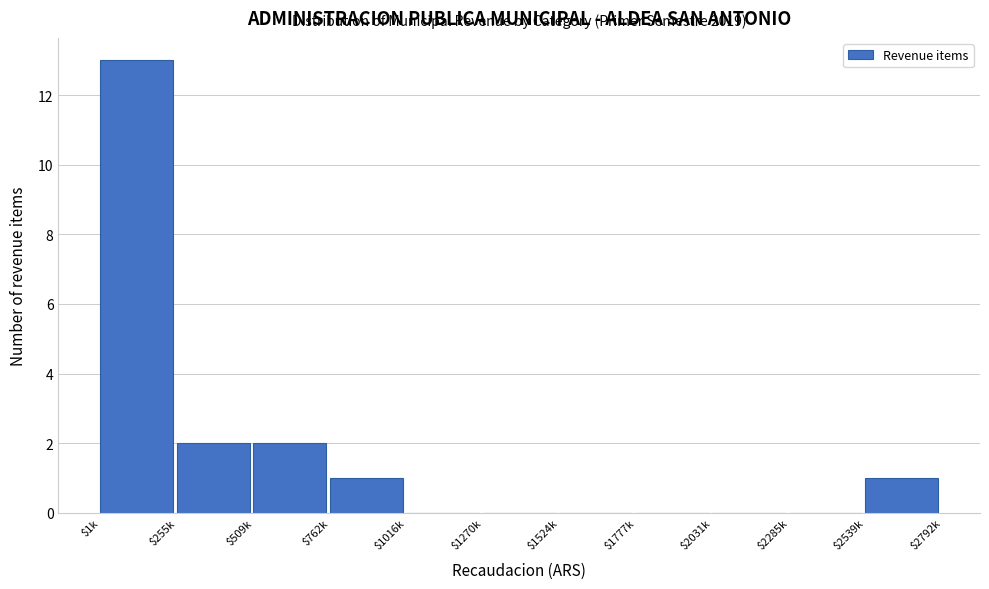

The chart shows a value of 2 at $509k. True or false?

True